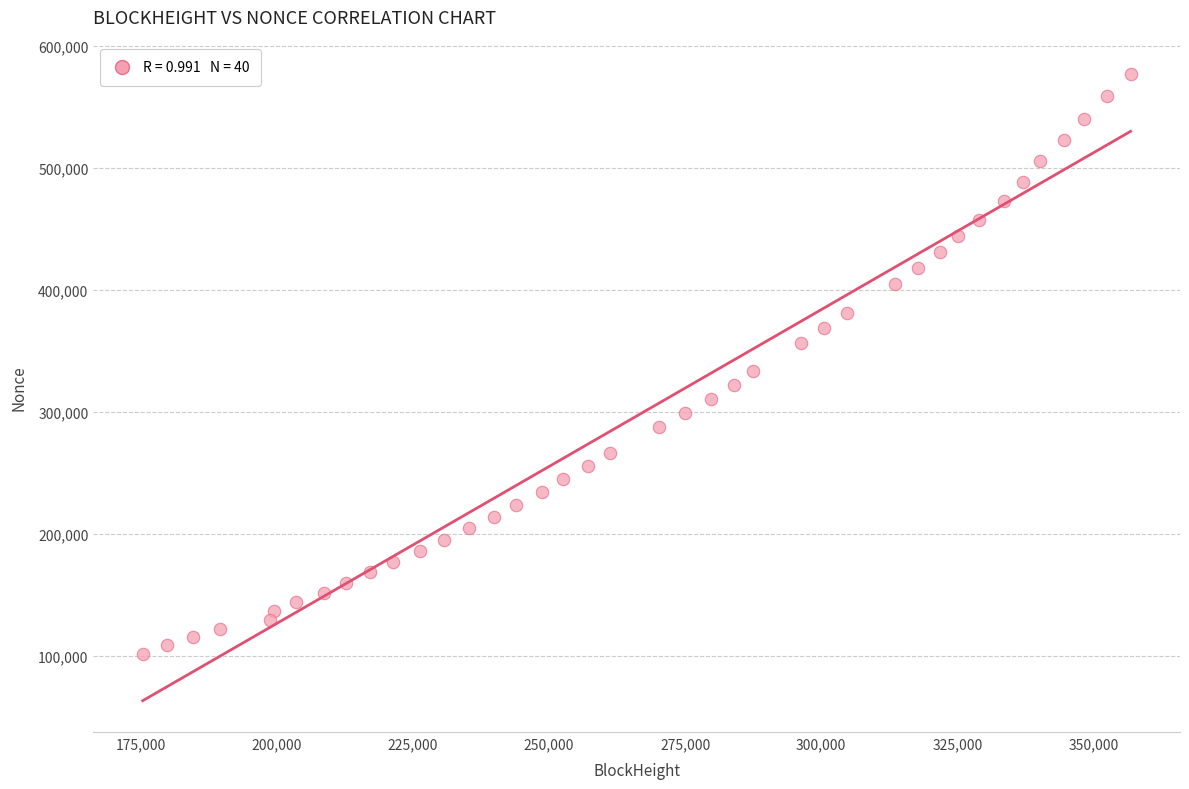

What is the range of Y values (max minus min)?

475413